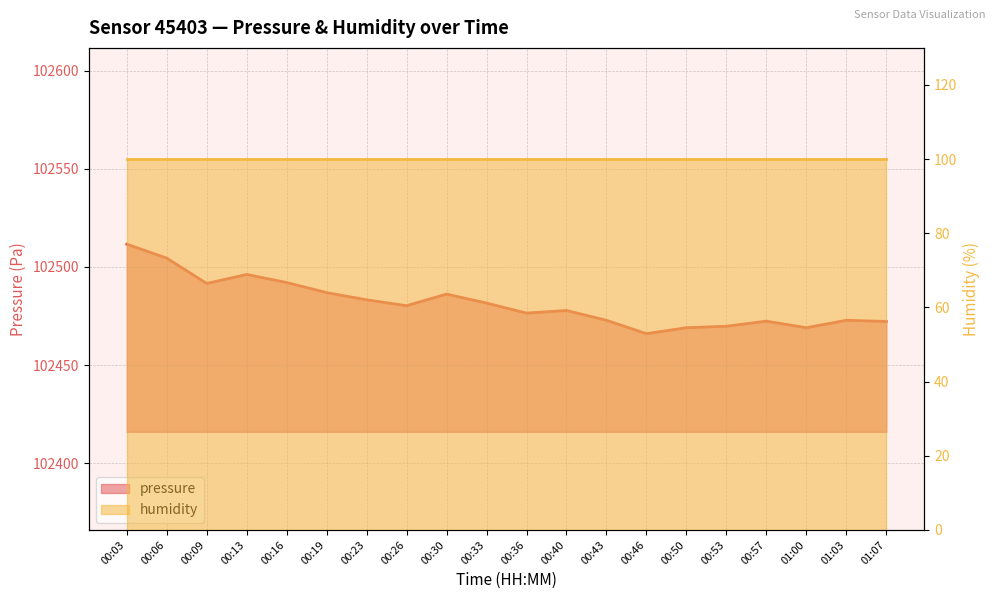

Is it true that the value at 00:33 is 162822.0?

False